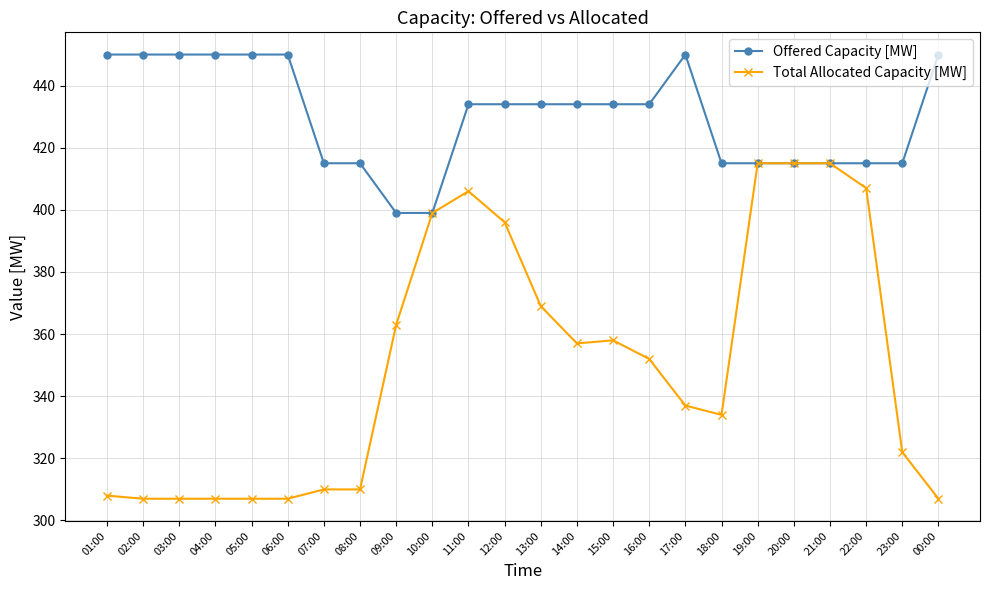

At 02:00, list the series in order from smallest to largest.

Total Allocated Capacity [MW], Offered Capacity [MW]